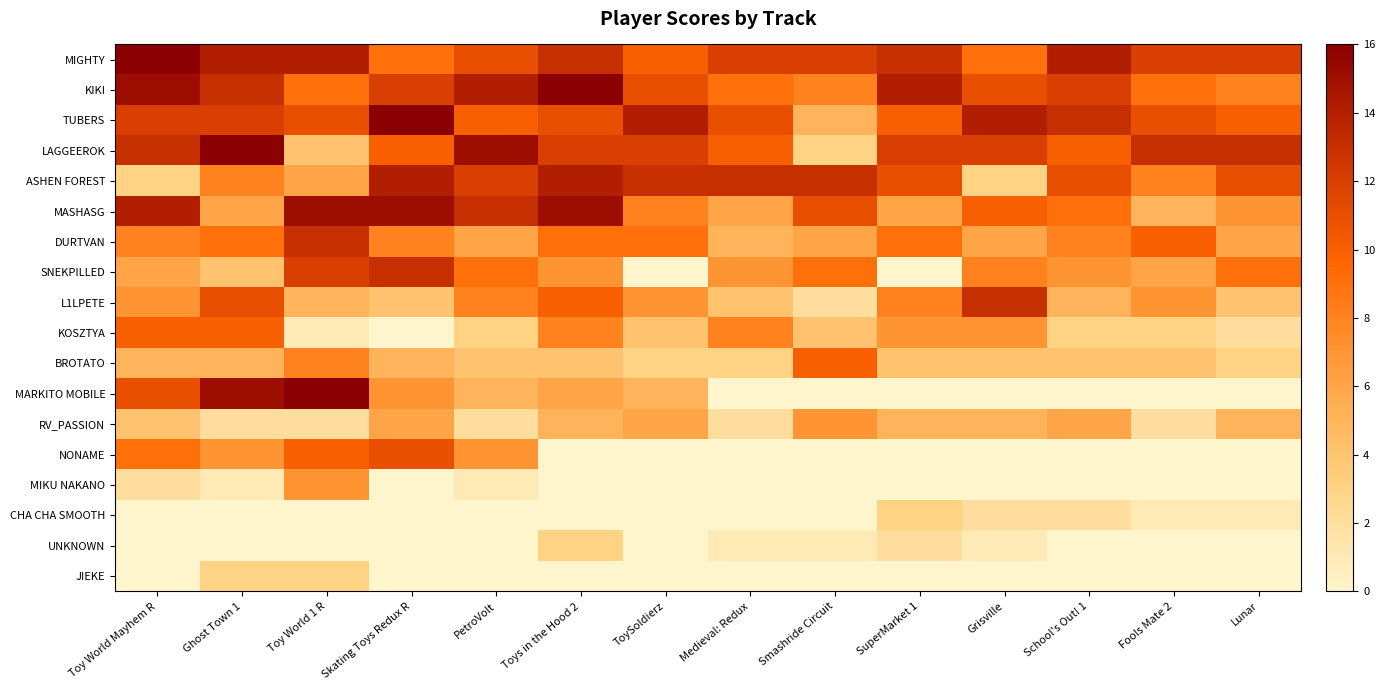

What is the difference between the highest and lowest values at Lunar?

13